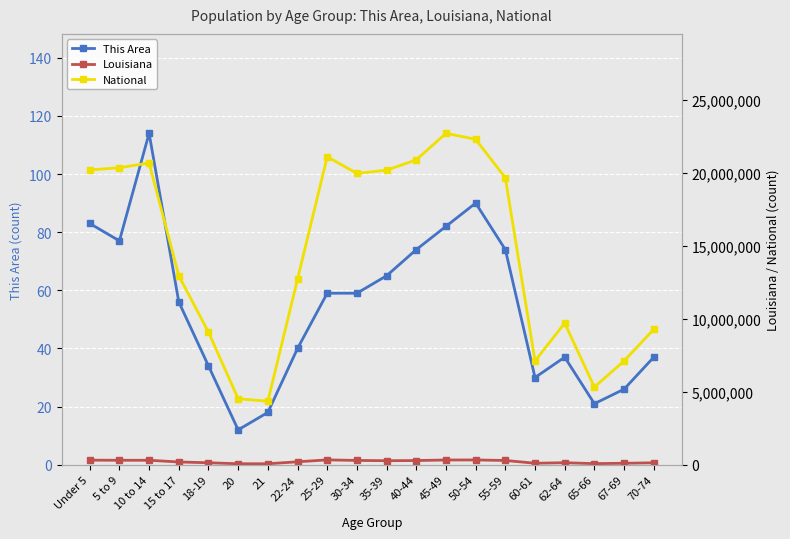

Where is the first local maximum for Louisiana?

10 to 14